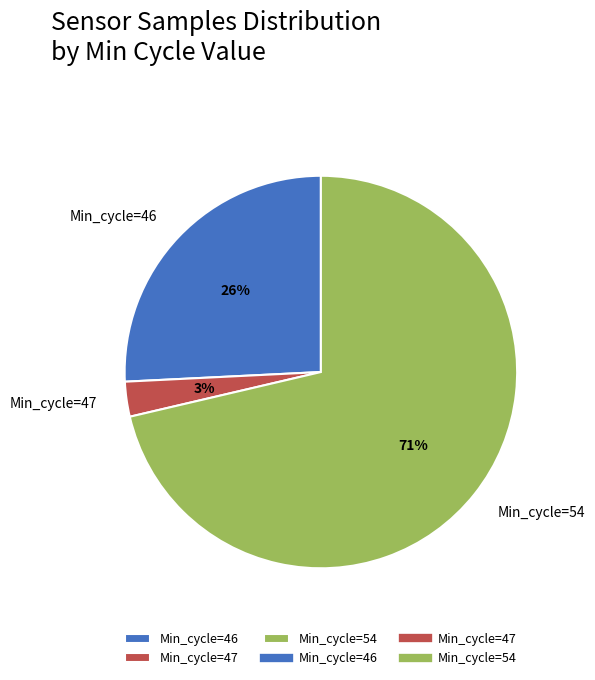

Which slice is the smallest?

Min_cycle=47